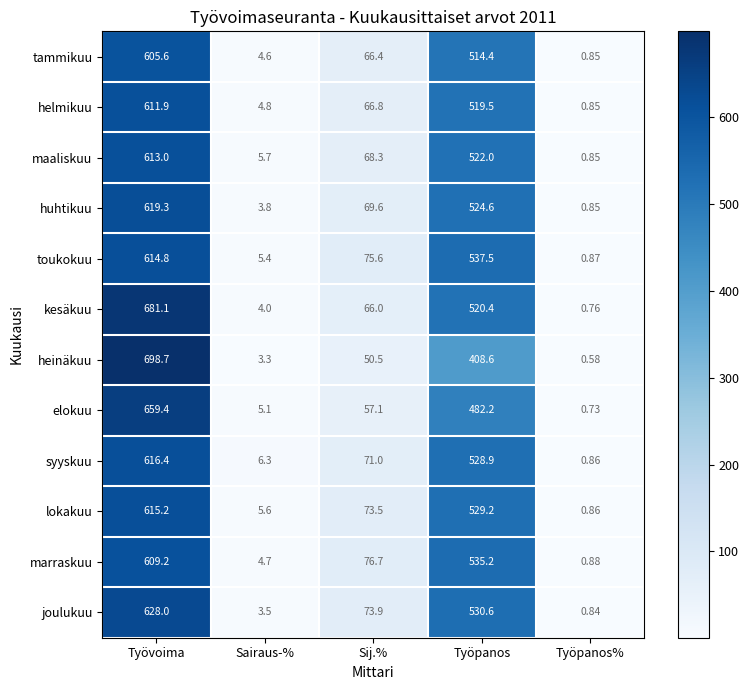

At how many categories does at least one series exceed 684?

1